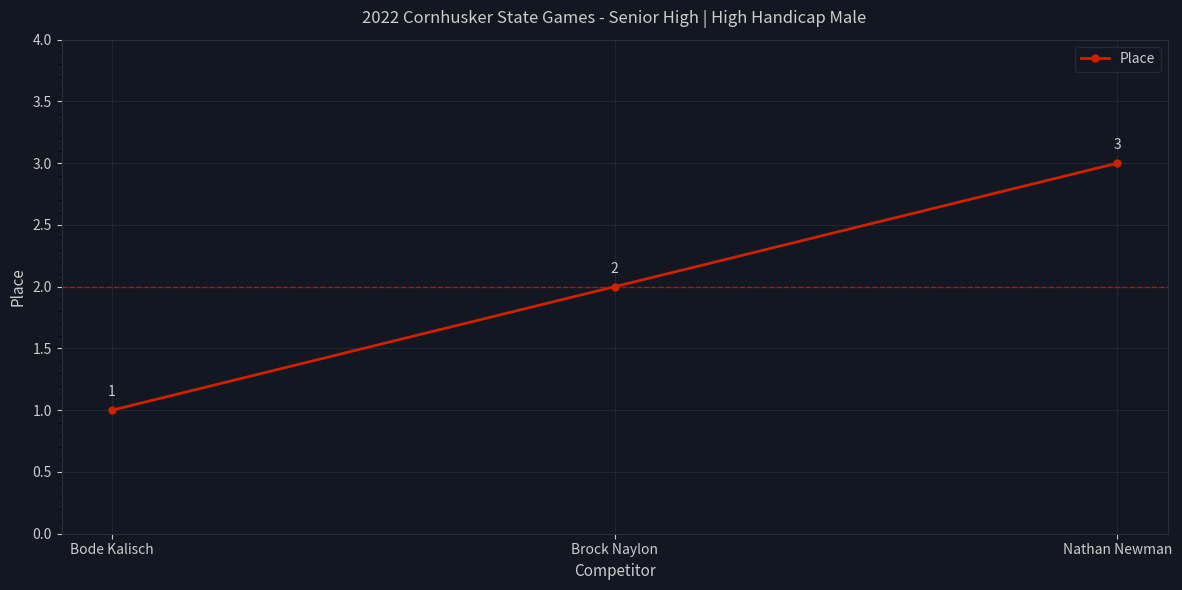

Does the chart display data point markers on the line(s)?

Yes